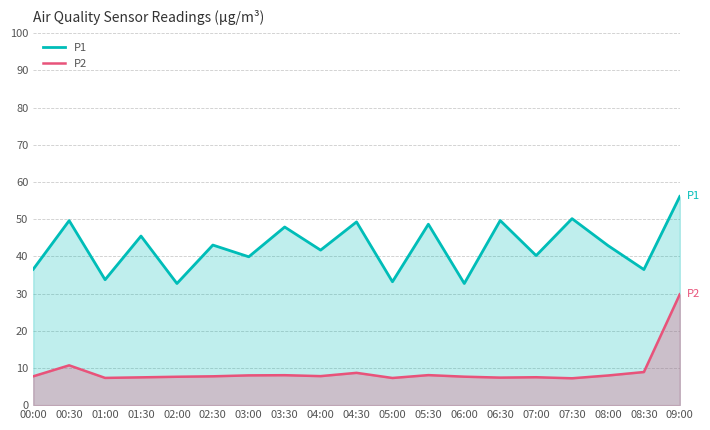

At which category is the sum across all series the highest?

09:00